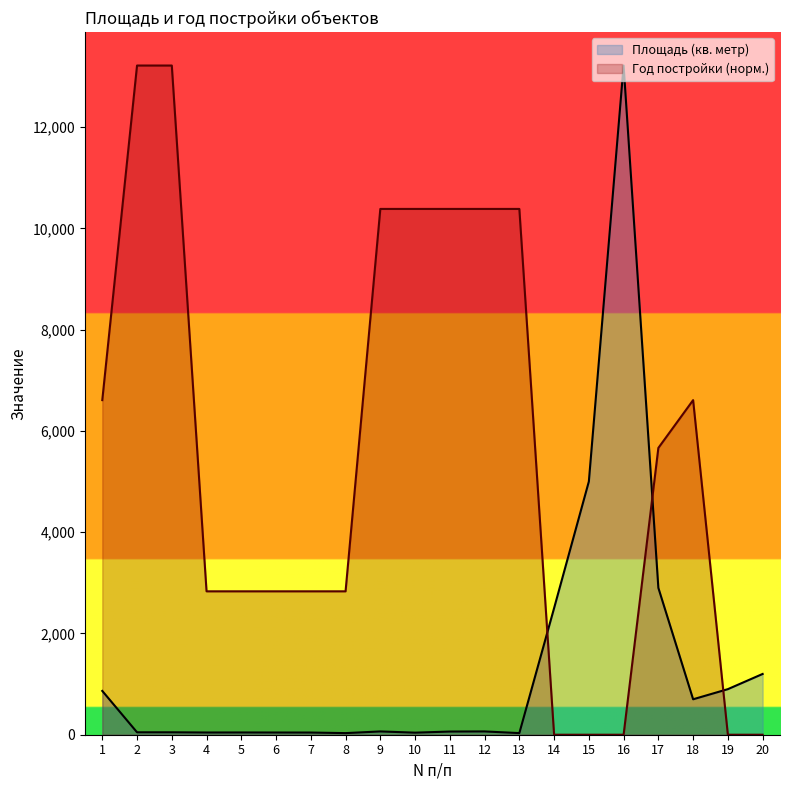

How many interior local peaks does the Площадь (кв. метр) series have?

4